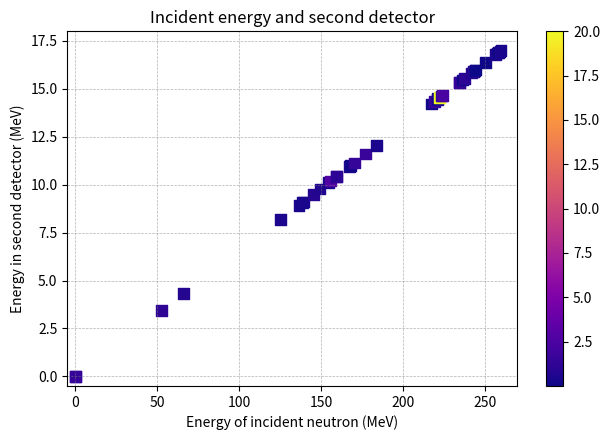

What Y value in the scatter plot is closest to 8?

8.2